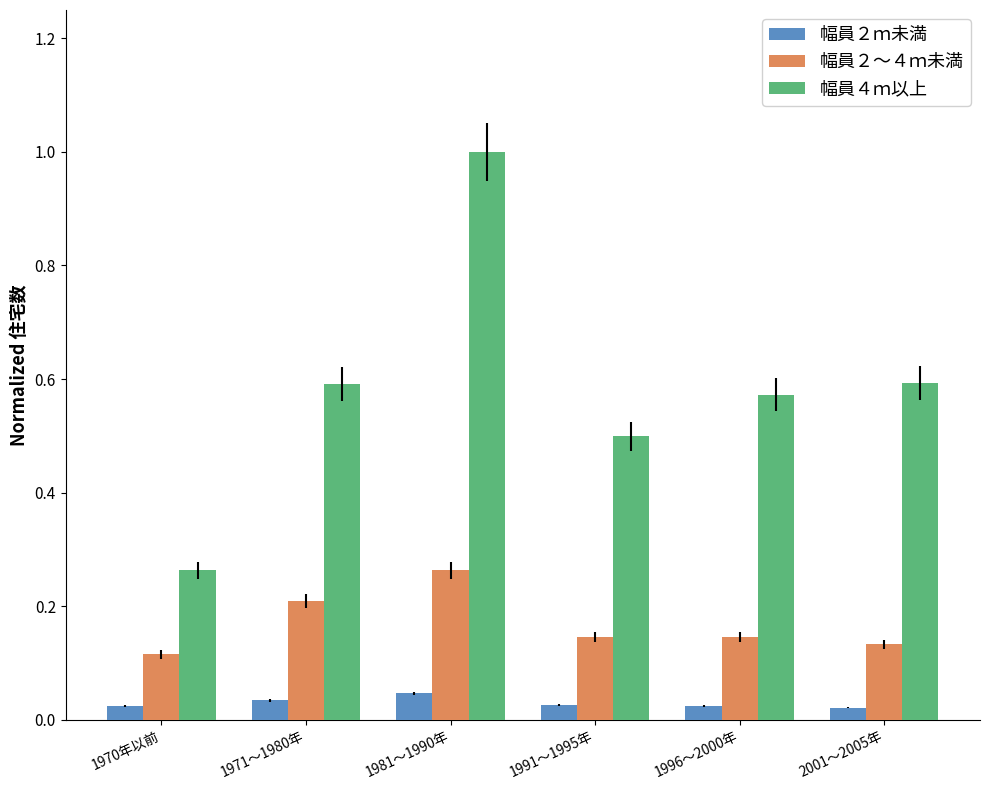

Which series has the largest range (max minus min)?

幅員４ｍ以上